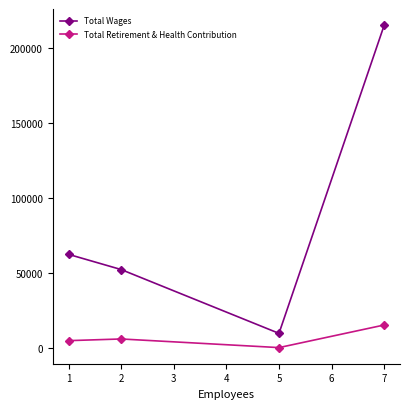

Where is the first local minimum for Total Retirement & Health Contribution?

5